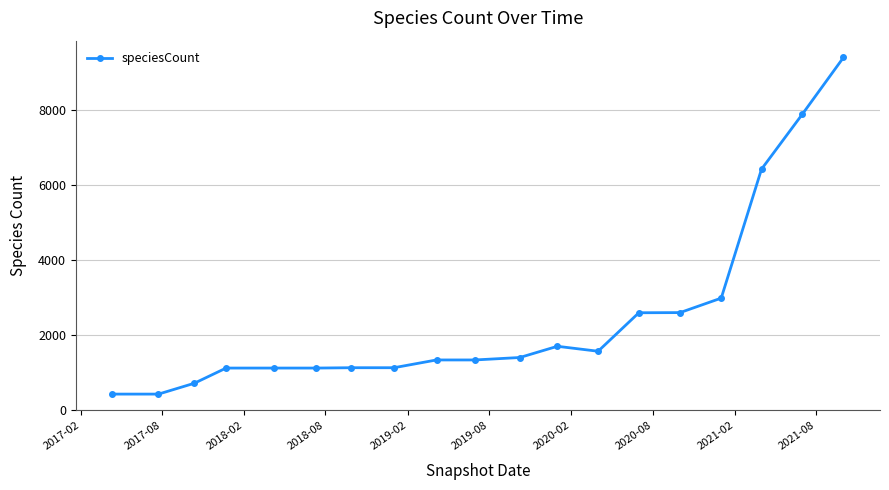

What is the smallest value displayed?

436